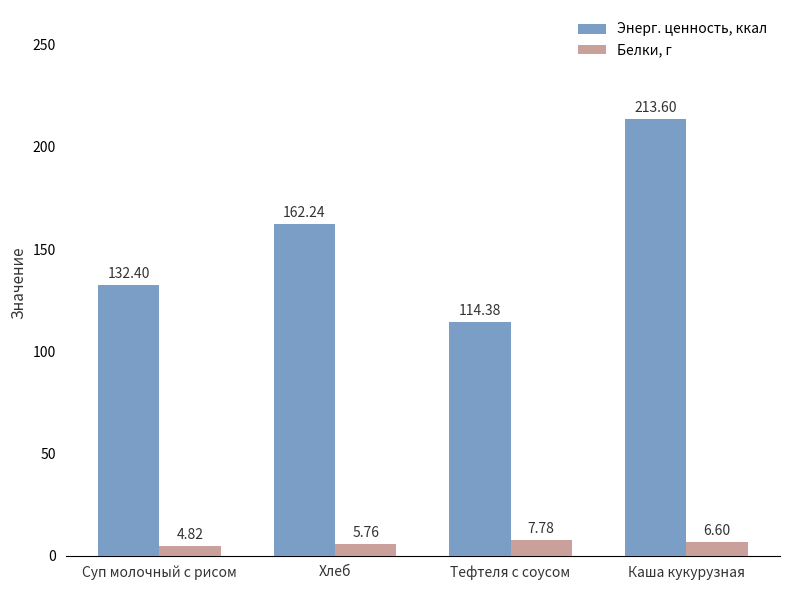

Which series has the largest total across all categories?

Энерг. ценность, ккал